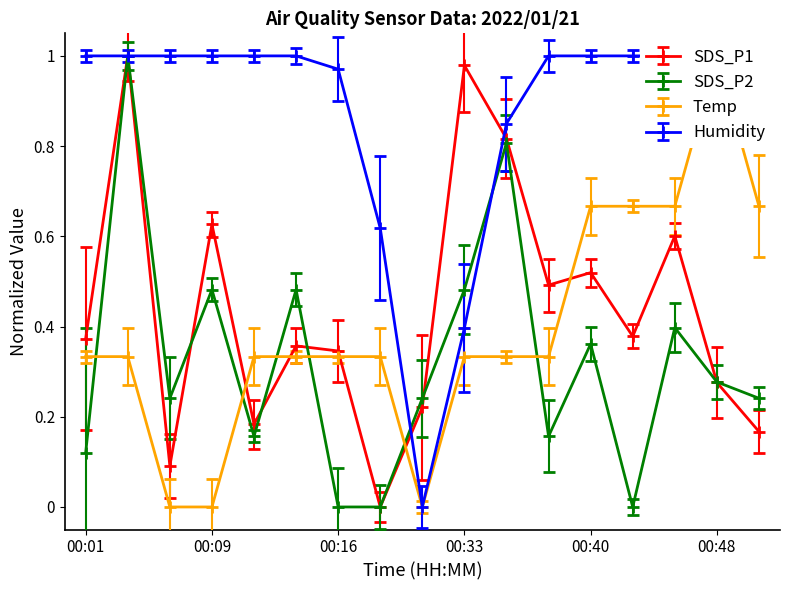

What is the sum of the Humidity values at 00:11 and 00:48?

2.0